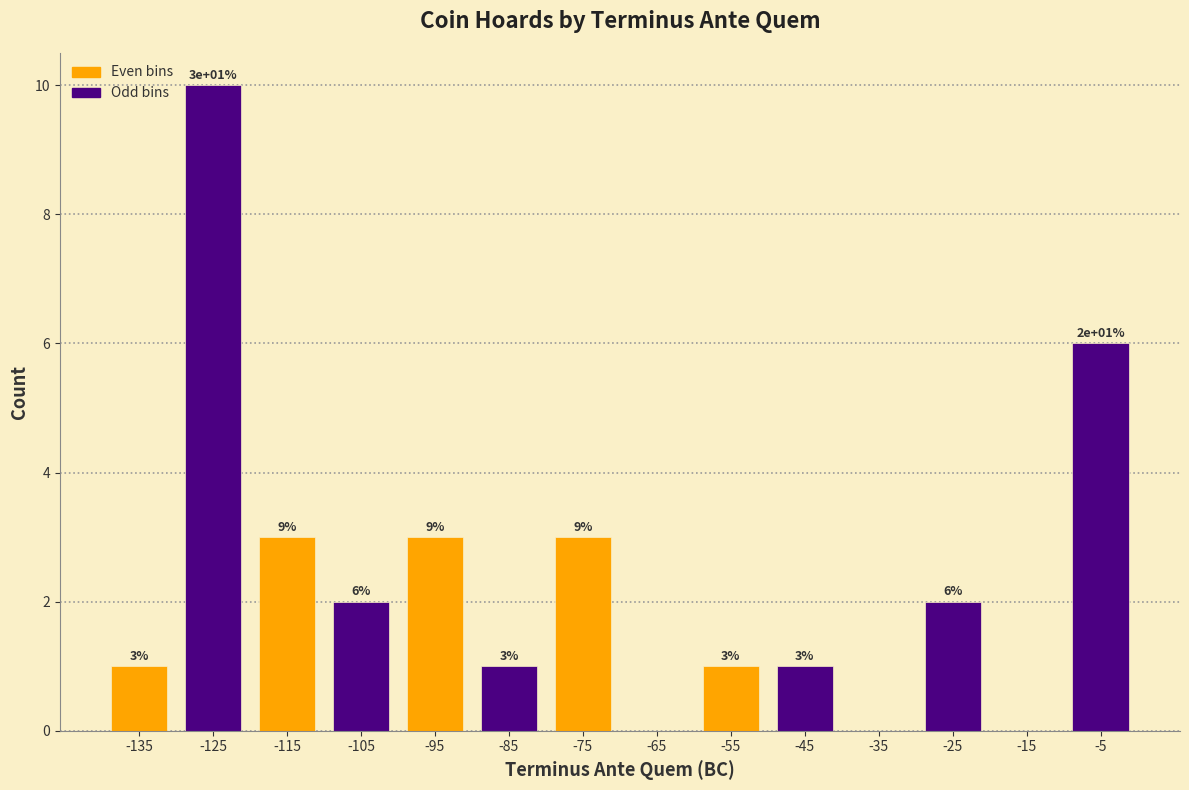

Which range on the x-axis has the tallest bar?

-130 to -120